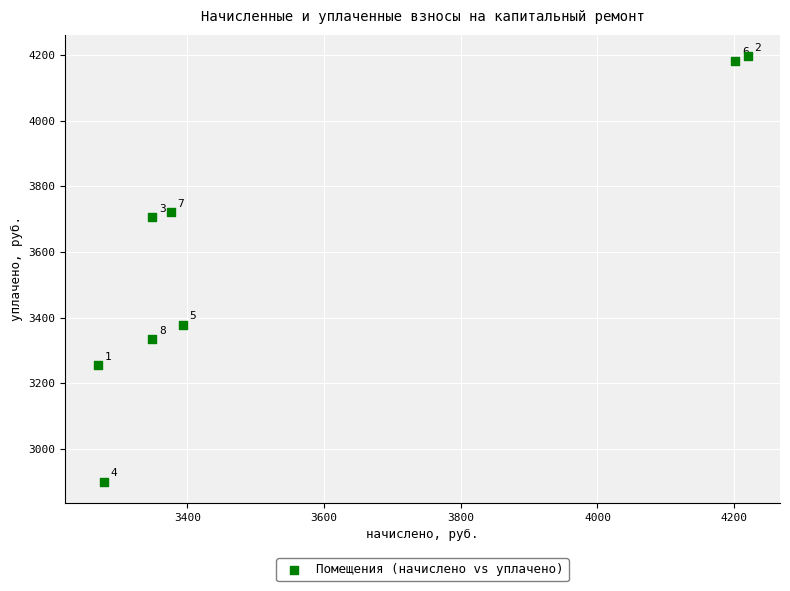

What Y value in the scatter plot is closest to 3548?

3706.7